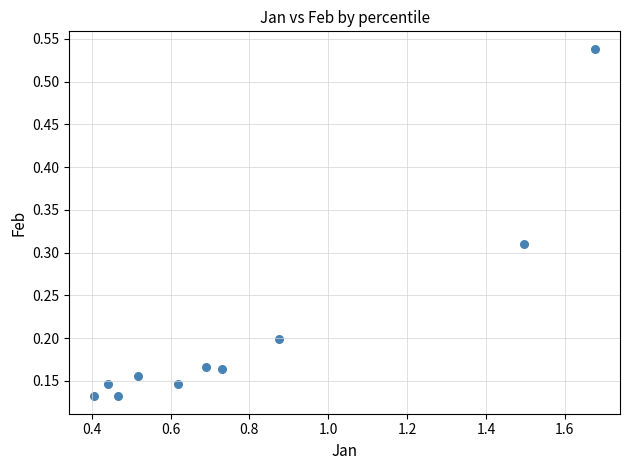

What is the range of X values (max minus min)?

1.3